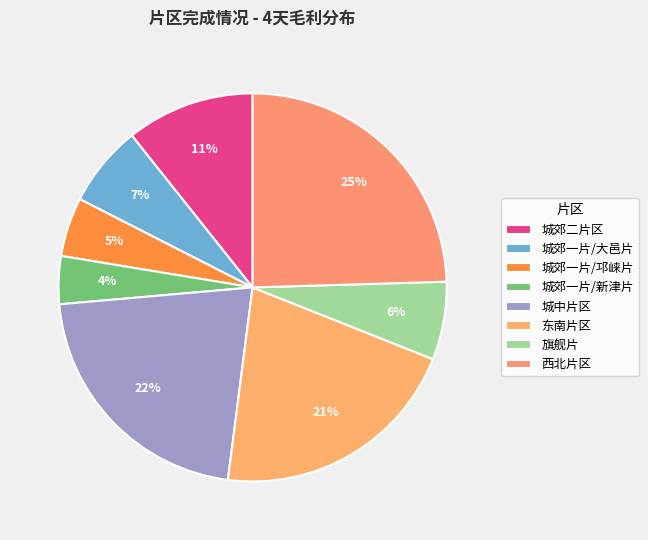

How many slices are in this pie chart?

8